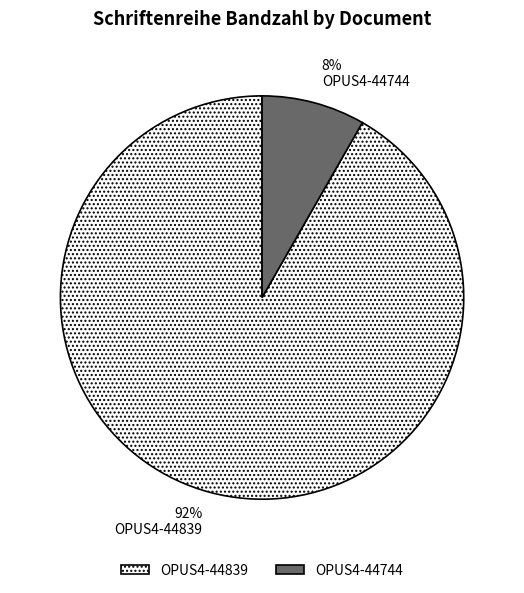

To the nearest percent, what is the average slice percentage?

50%